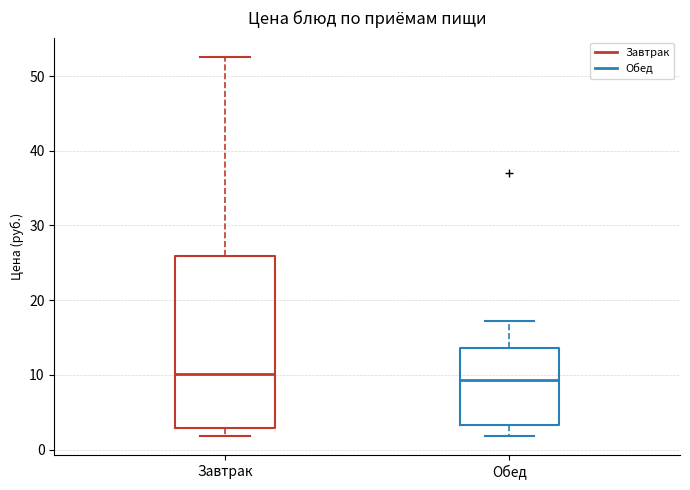

Reading left to right, transcribe this box plot: for each box, give where its median line is, the range the box spans, and where its two whiskers end, as read against the y-axis. The values are not printed on the chart, so give them approximately, as read against the axis.

Завтрак: median 10, box 3 to 26, whiskers 2 to 53
Обед: median 9, box 3 to 14, whiskers 2 to 17